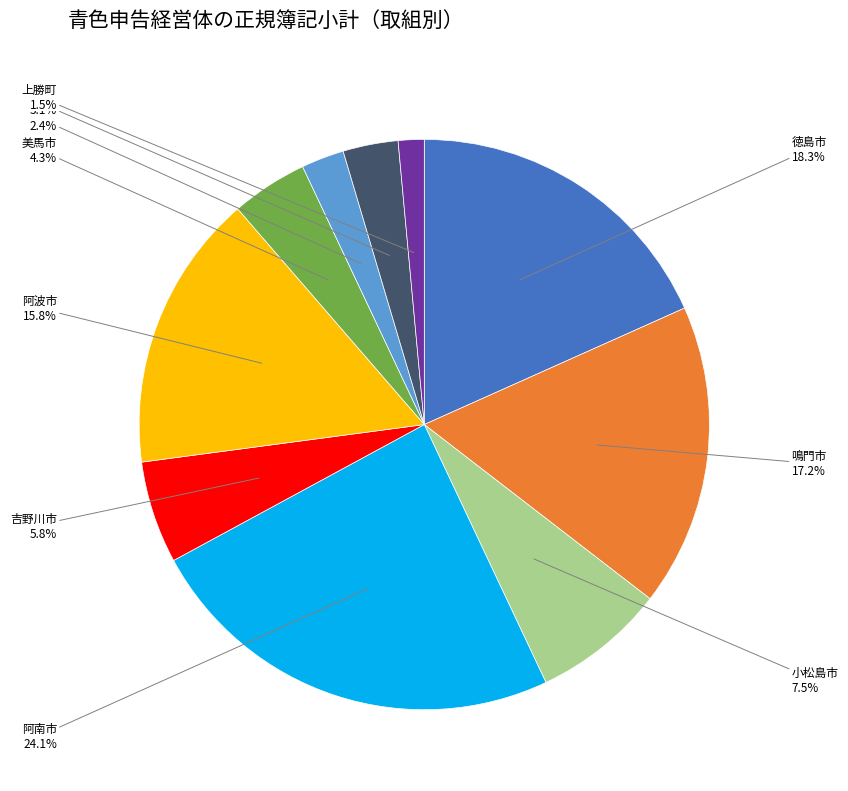

To the nearest percent, what is the average slice percentage?

10%